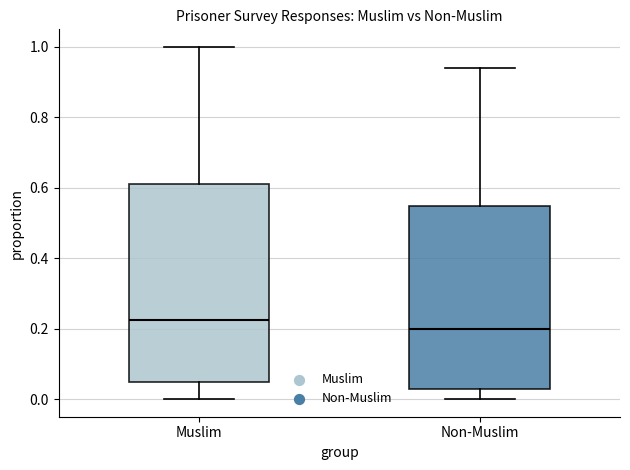

Comparing the boxes themselves (not the whiskers), which one is the tallest?

Muslim